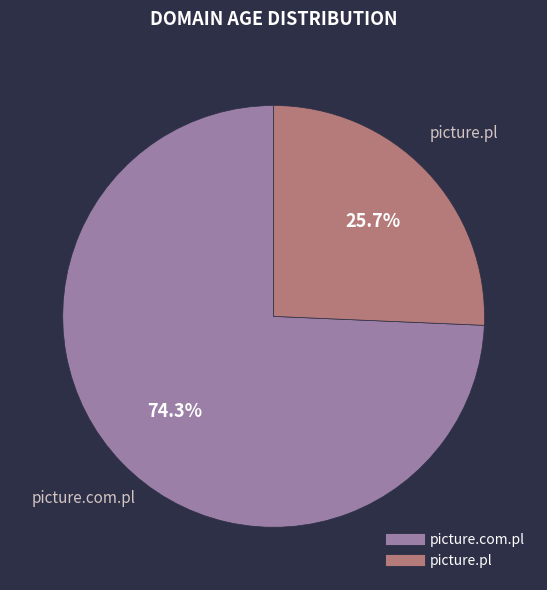

Which category has the smallest portion of the pie?

picture.pl